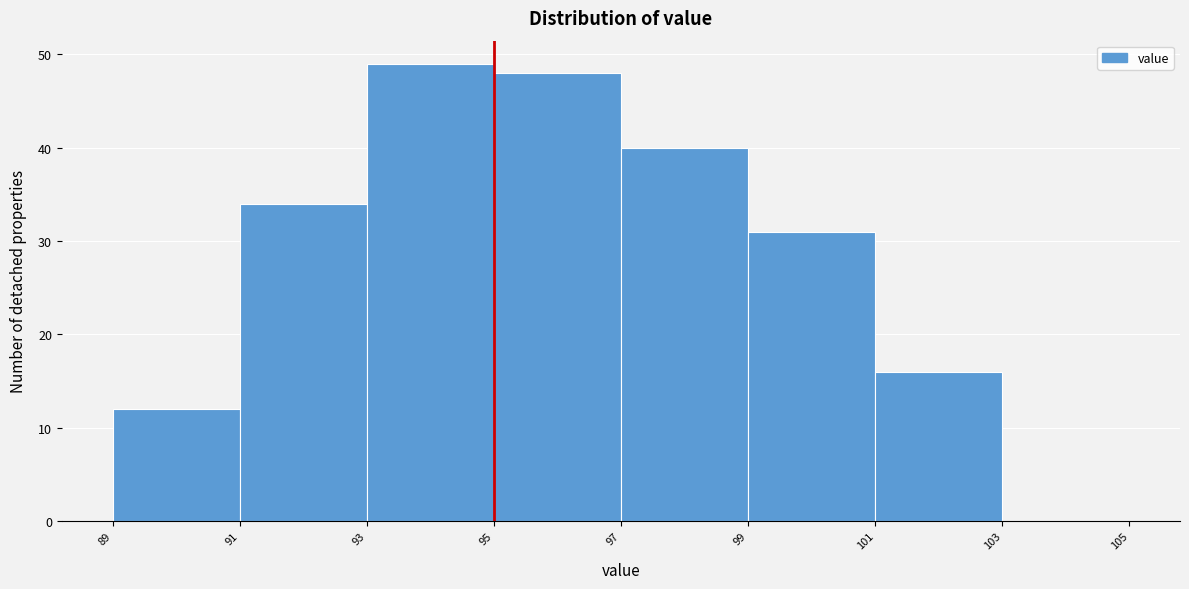

Reading left to right, list every bar in this chart as the range it spans on the x-axis followed by its height. The values are not printed on the chart, so give them approximately, as read against the axis.

89 to 91: 12
91 to 93: 34
93 to 95: 49
95 to 97: 48
97 to 99: 40
99 to 101: 31
101 to 103: 16
103 to 105: 0